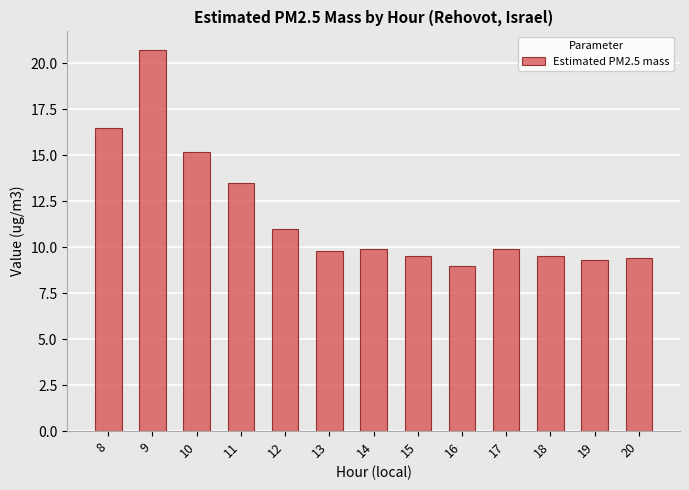

Reading left to right, what are all the values shown in this chart?

16.5	20.7	15.2	13.5	11.0	9.8	9.9	9.5	9.0	9.9	9.5	9.3	9.4